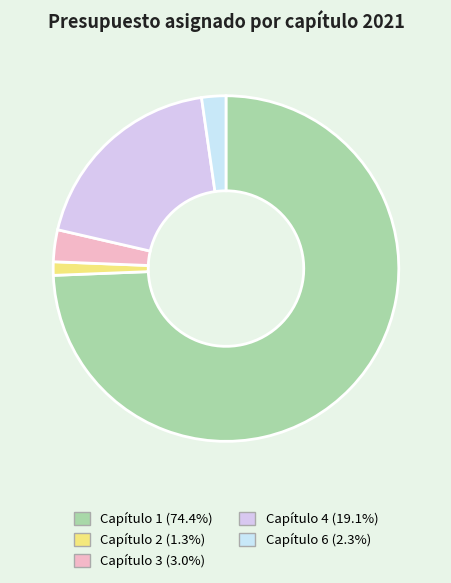

How many segments does this pie chart have?

5